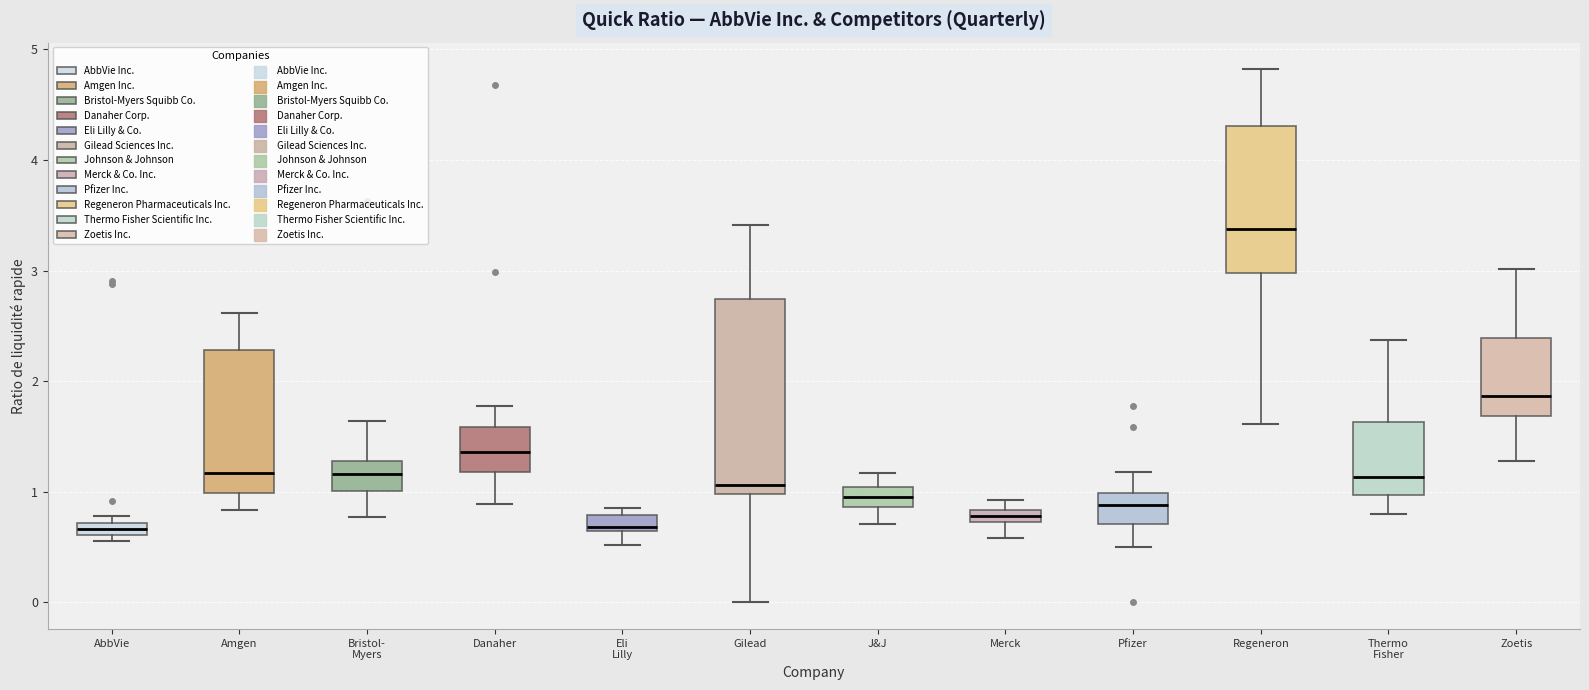

Which box is the tallest, from its lower edge to its upper edge?

Gilead